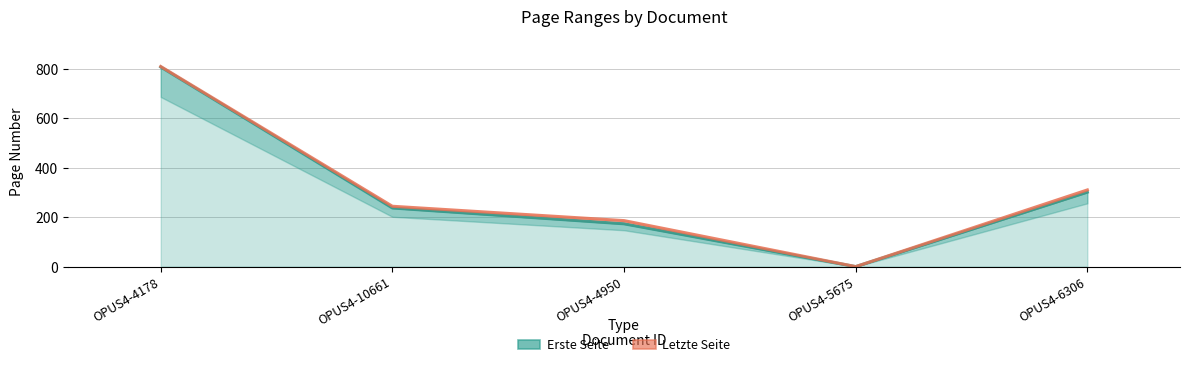

Reading left to right, extract all data points from this chart.

Erste Seite: OPUS4-4178=807	OPUS4-10661=237	OPUS4-4950=173	OPUS4-5675=0	OPUS4-6306=301
Letzte Seite: OPUS4-4178=809	OPUS4-10661=244	OPUS4-4950=186	OPUS4-5675=0	OPUS4-6306=310